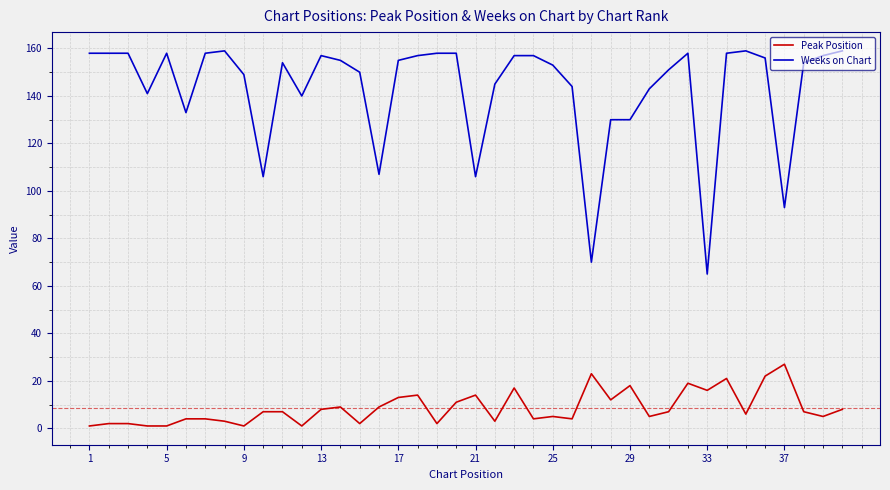

What is the maximum value for Peak Position?

27